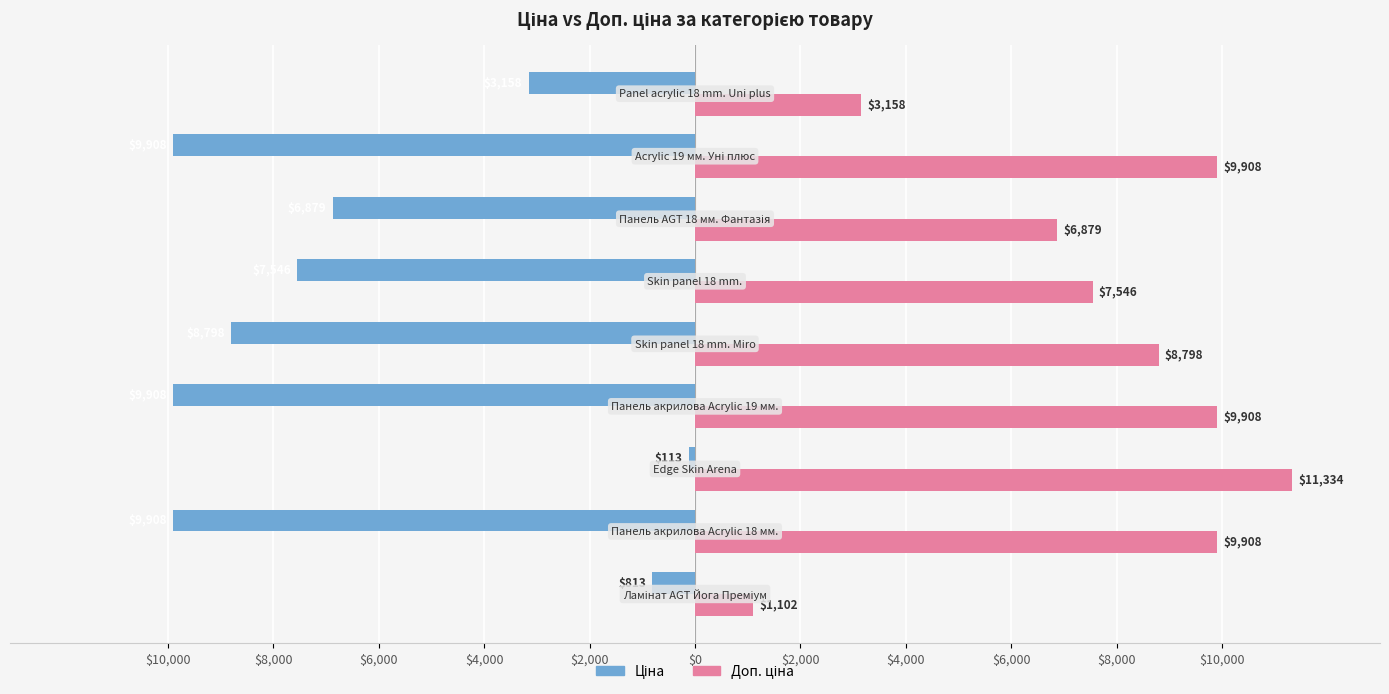

Reading left to right, list all the values displayed in this chart.

Ціна: -813.0	-9908.5	-113.3	-9908.5	-8797.6	-7545.9	-6879.5	-9908.5	-3158.4
Доп. ціна: 1101.8	9908.5	11334.0	9908.5	8797.6	7545.9	6879.5	9908.5	3158.0